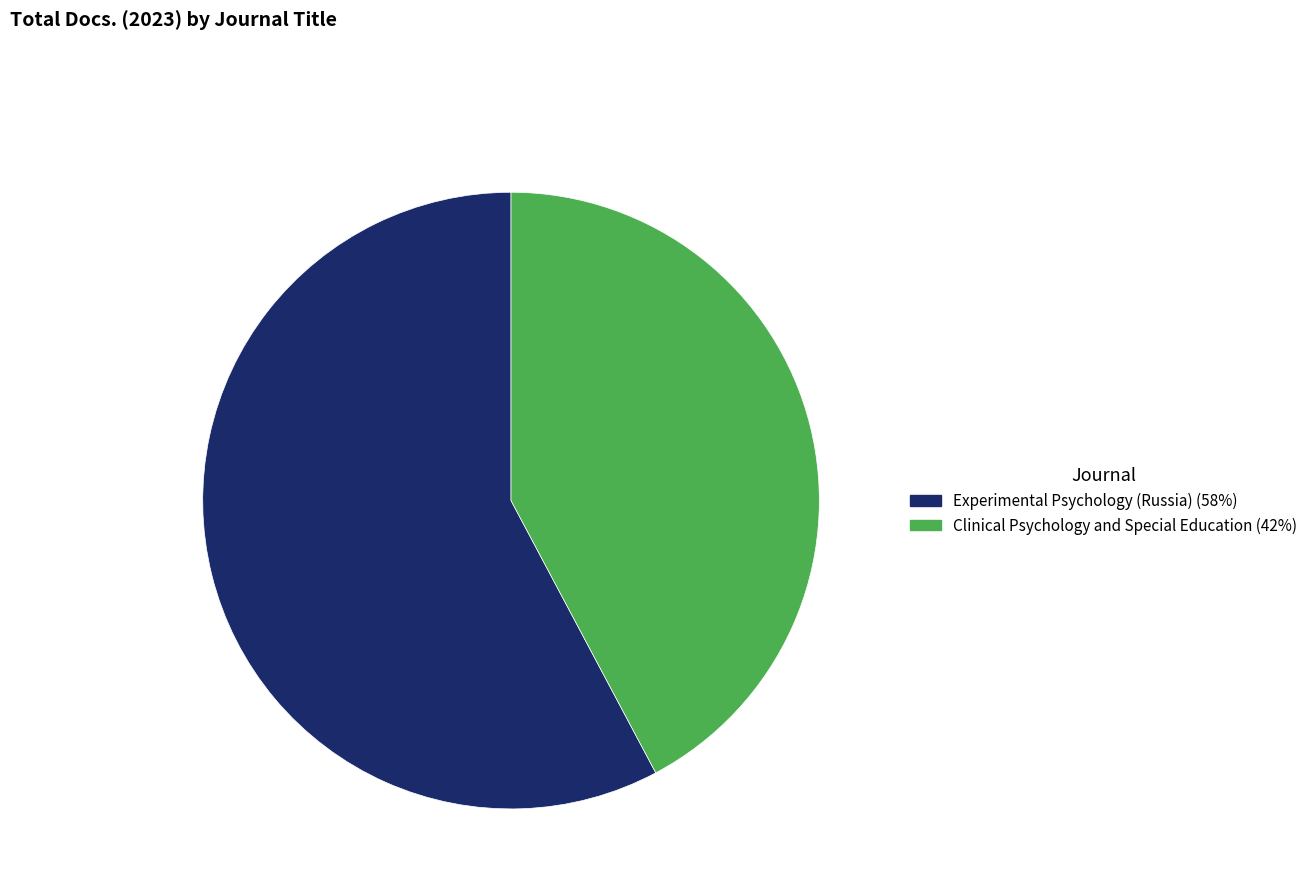

Combined, do Clinical Psychology and Special Education (42%) and Experimental Psychology (Russia) (58%) account for over 50%?

Yes